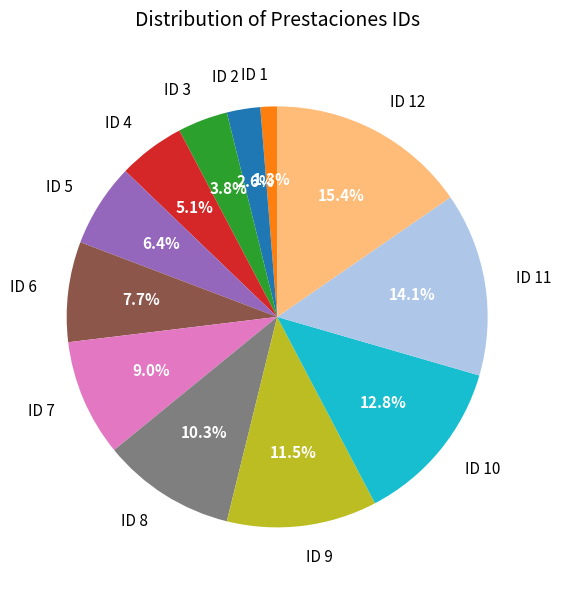

Rank the categories by value from highest to lowest.

ID 12, ID 11, ID 10, ID 9, ID 8, ID 7, ID 6, ID 5, ID 4, ID 3, ID 2, ID 1